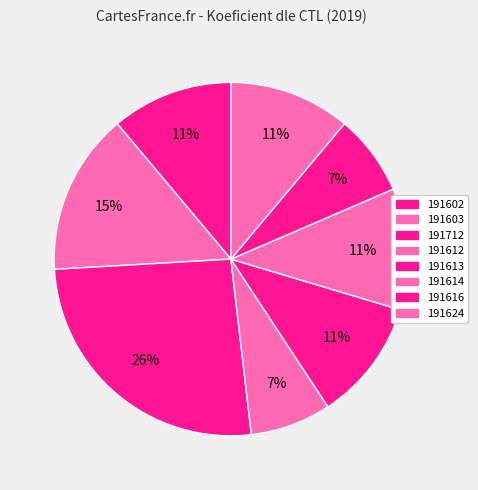

Between 191614 and 191613, which is larger?

191614